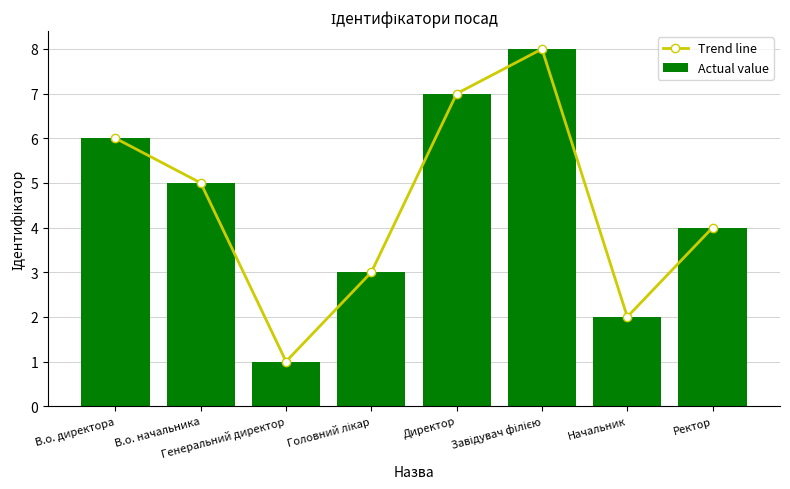

What is the difference between the maximum and minimum values in the Trend line series?

7